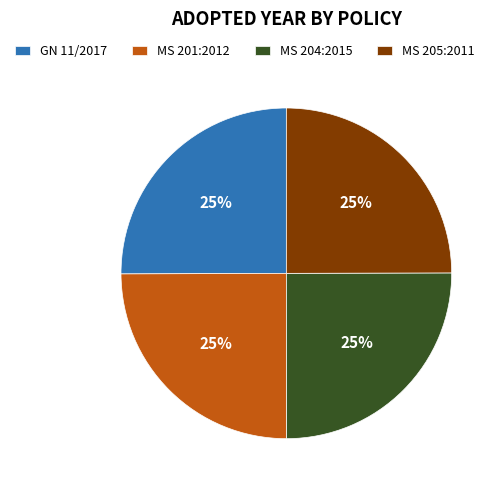

Count the number of slices in the pie.

4